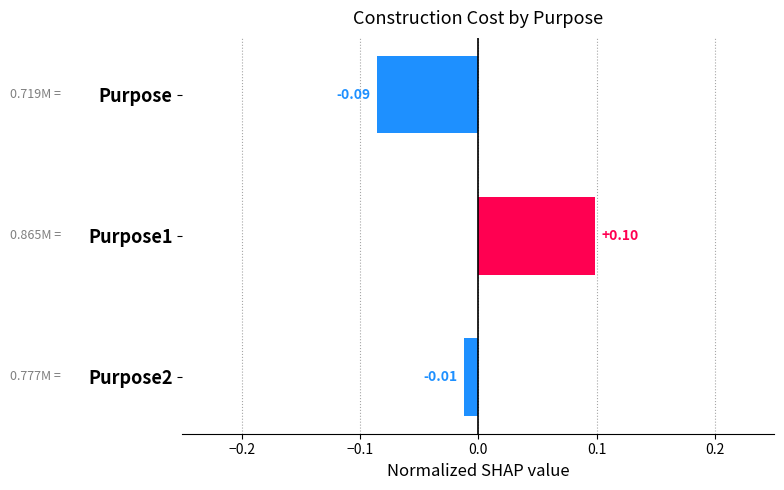

What is the label of the 1st bar from the top?

Purpose